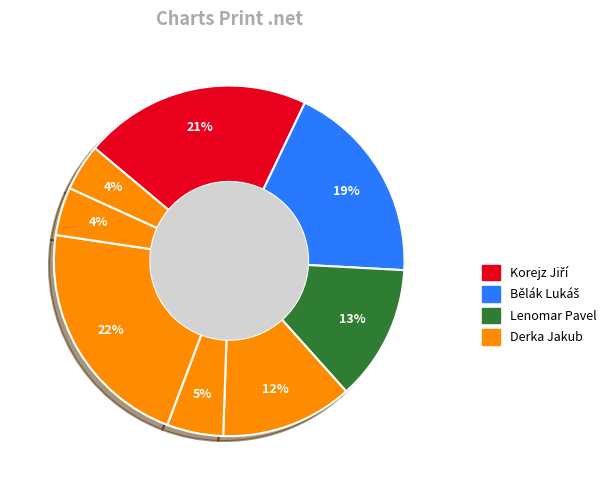

Count the number of slices in the pie.

8